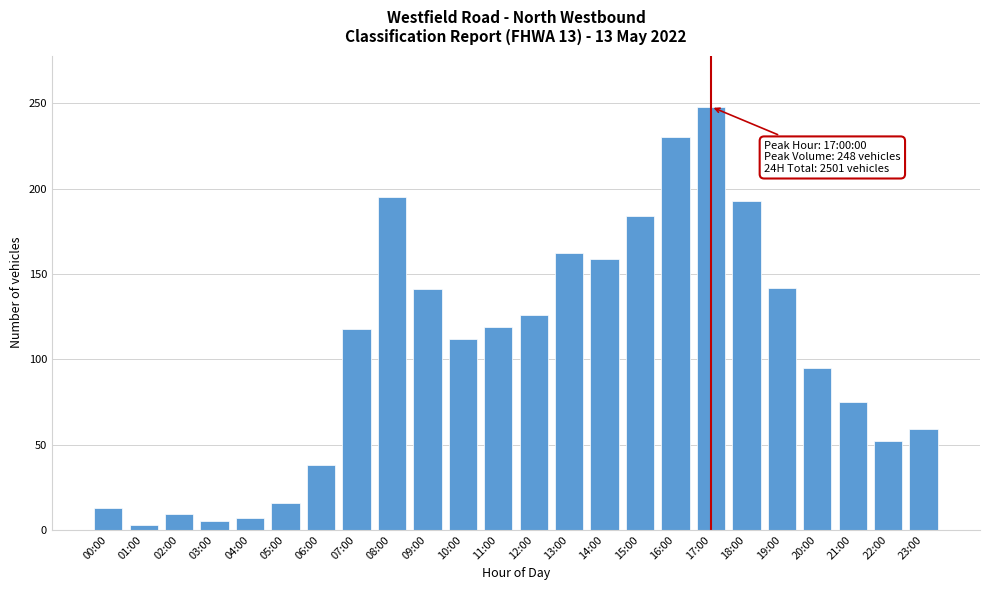

Which has a higher value, 00:00 or 08:00?

08:00